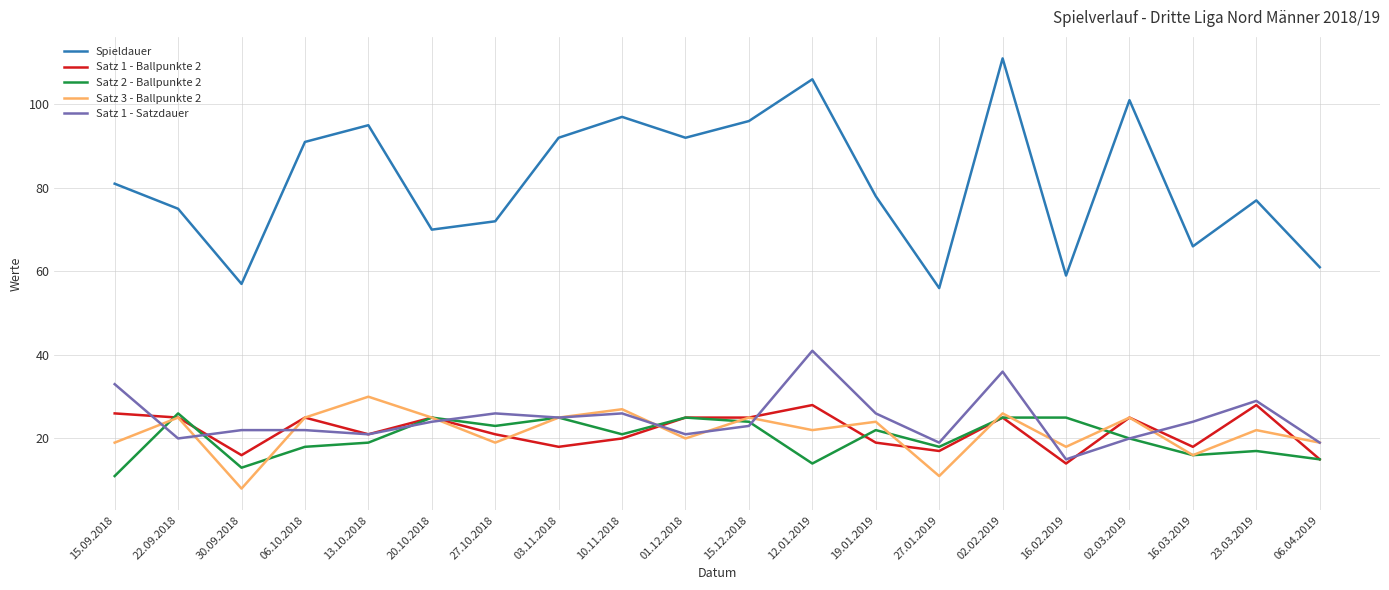

What value does the Spieldauer series have at 15.12.2018?

96